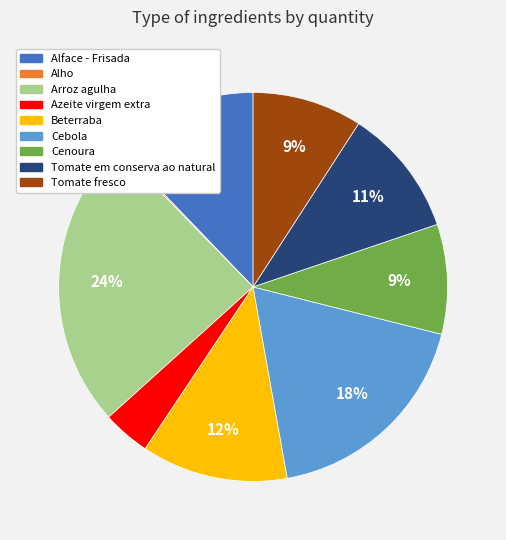

Does Cebola represent more than half of the total?

No